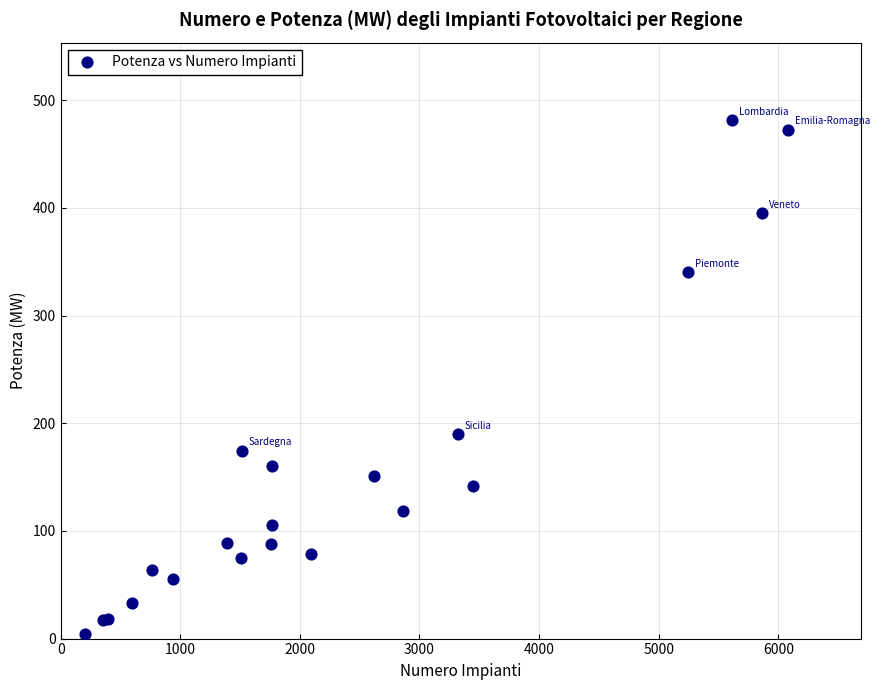

What Y value in the scatter plot is closest to 242?

189.7